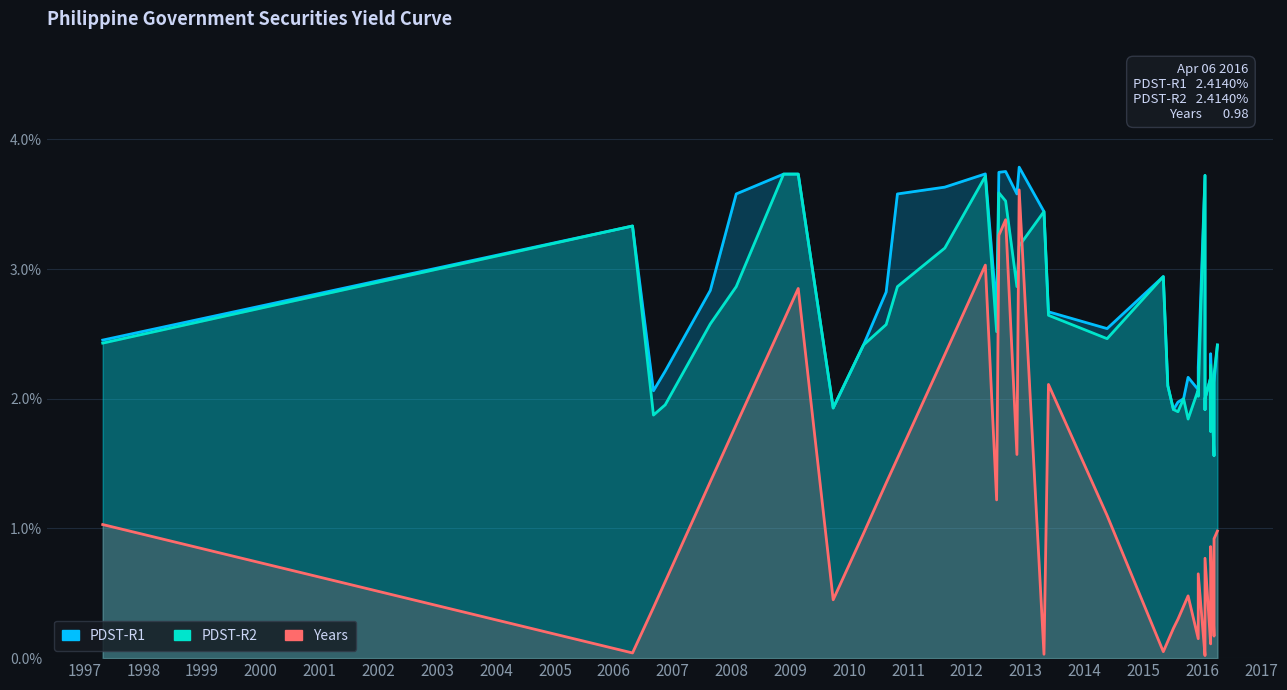

True or false: PDST-R1 and Years cross at least once.

False